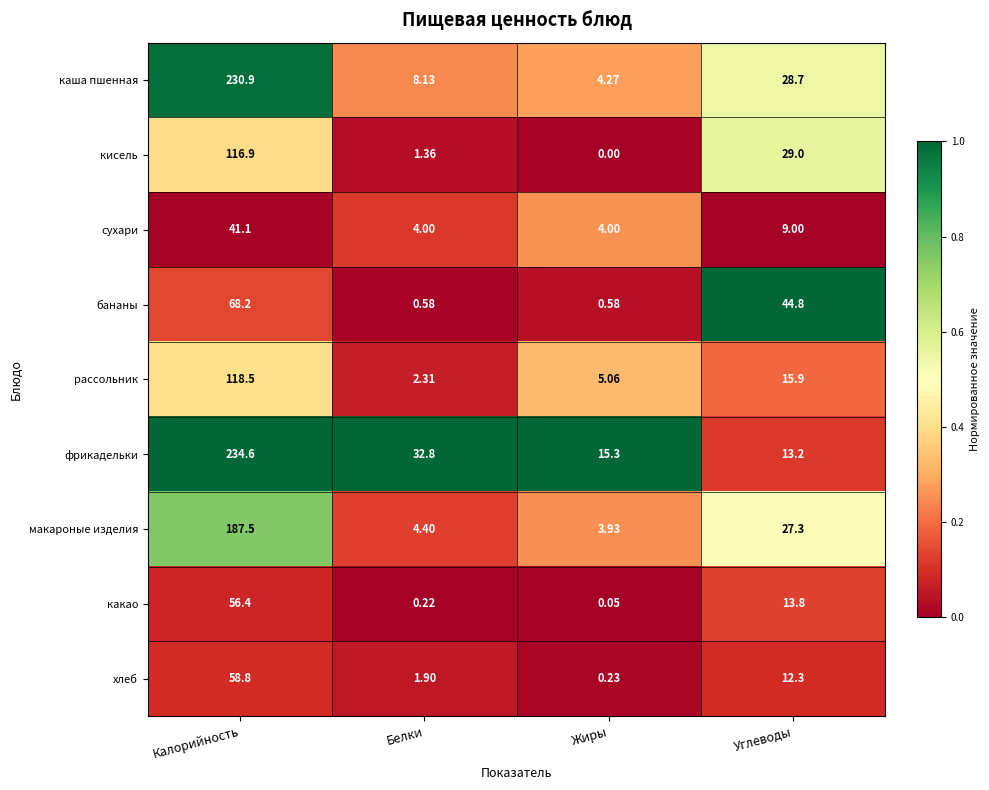

Between Жиры and Углеводы, which series saw the biggest shift?

бананы